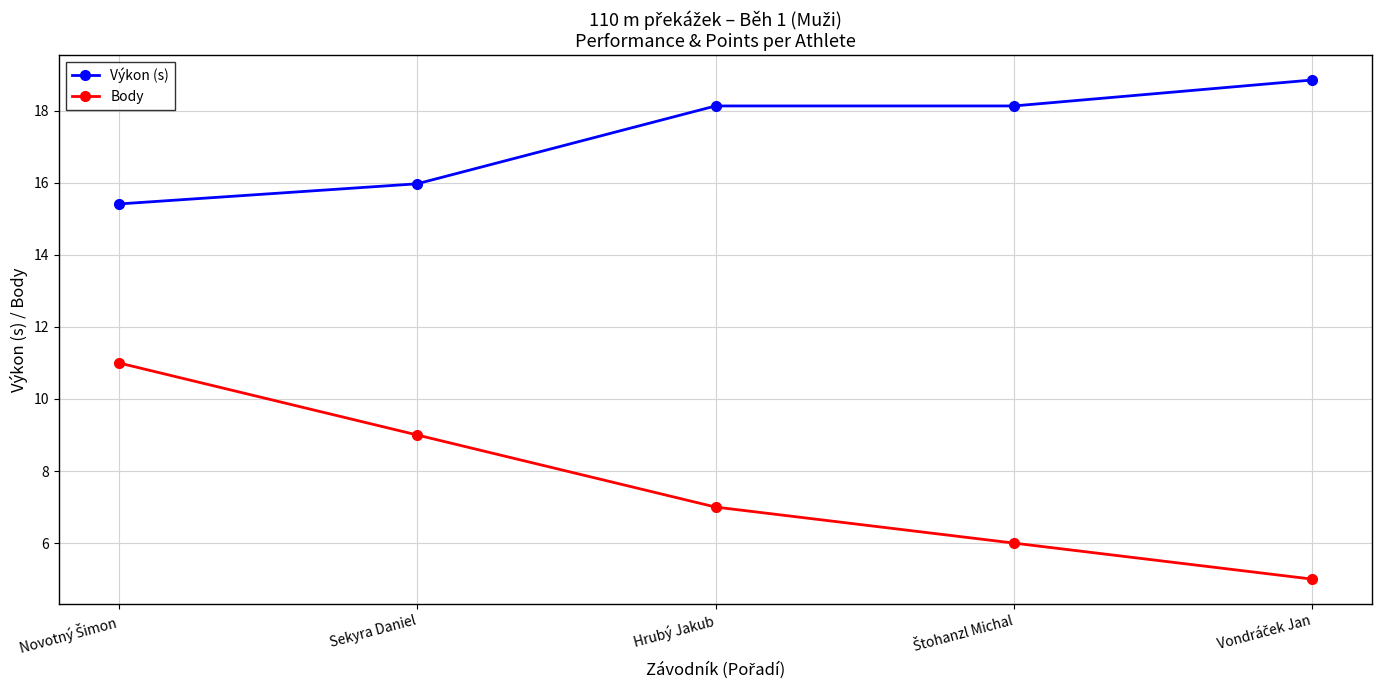

What are all the series names shown in the legend?

Výkon (s), Body